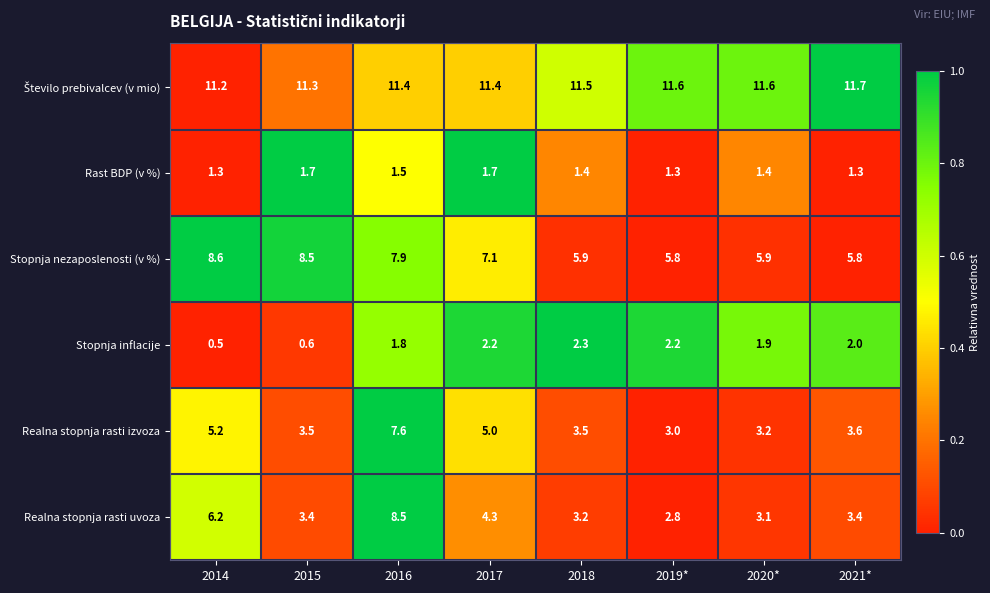

Between 2018 and 2021*, which series saw the biggest shift?

Stopnja inflacije